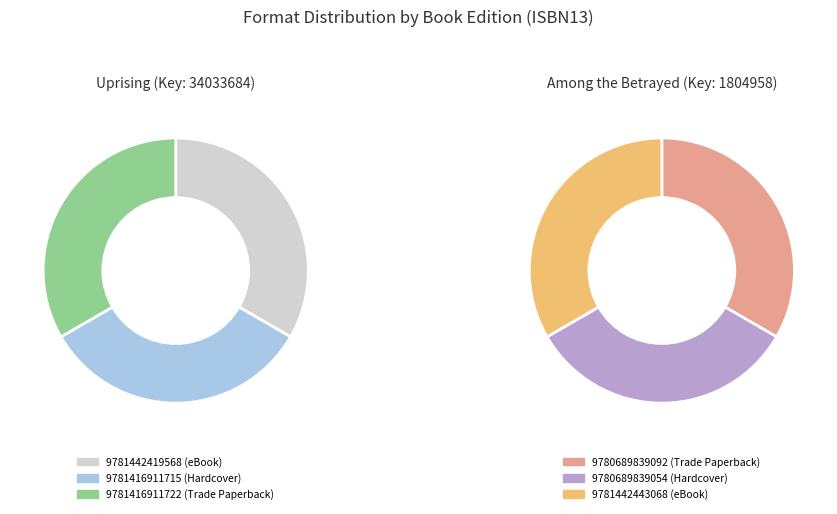

To the nearest percent, what is the combined percentage of 9780689839092 (Trade Paperback) and 9781416911722 (Trade Paperback)?

33%